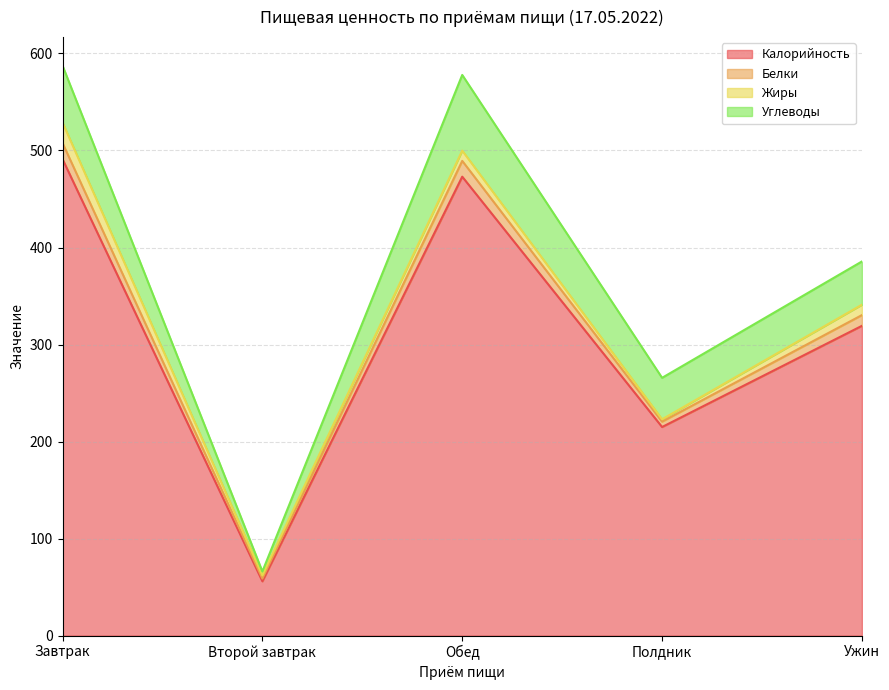

What is the minimum value for Калорийность?

56.0